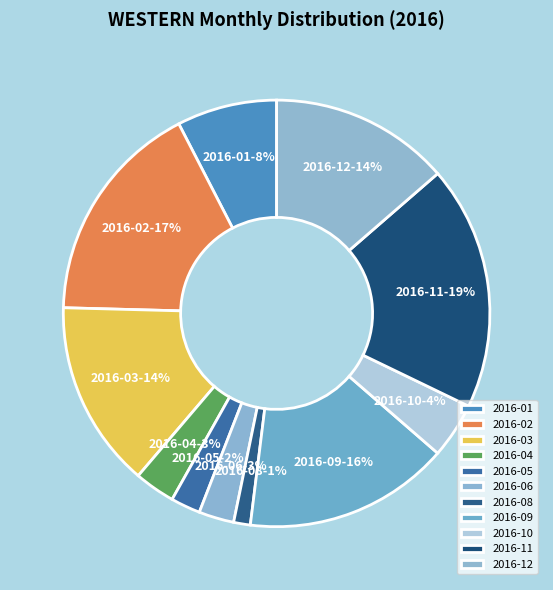

Count the number of slices in the pie.

11